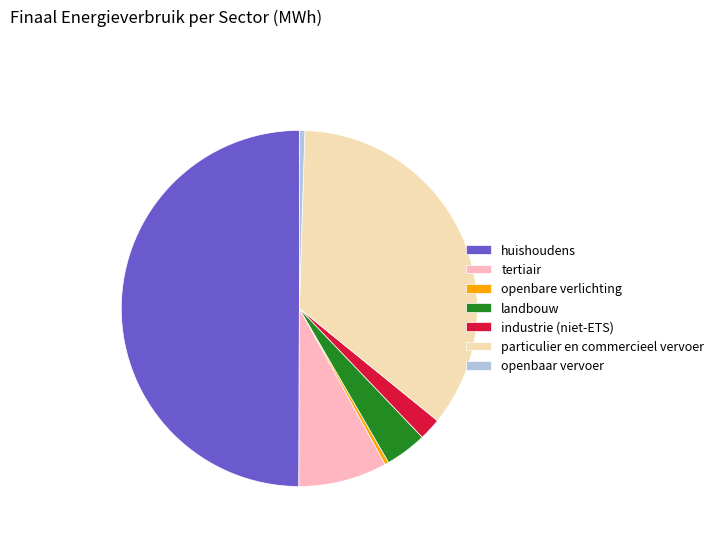

The industrie (niet-ETS) slice represents 11% of the pie. True or false?

False